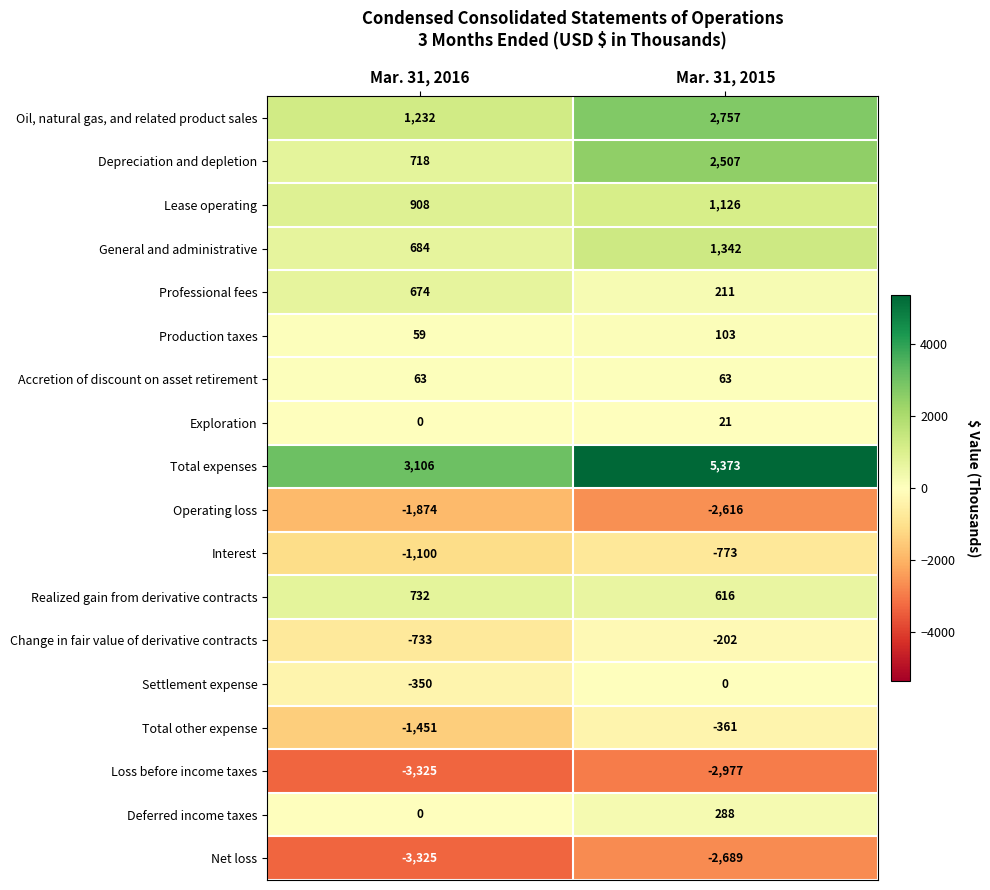

What is the spread (max minus min) of values at Mar. 31, 2015?

8350